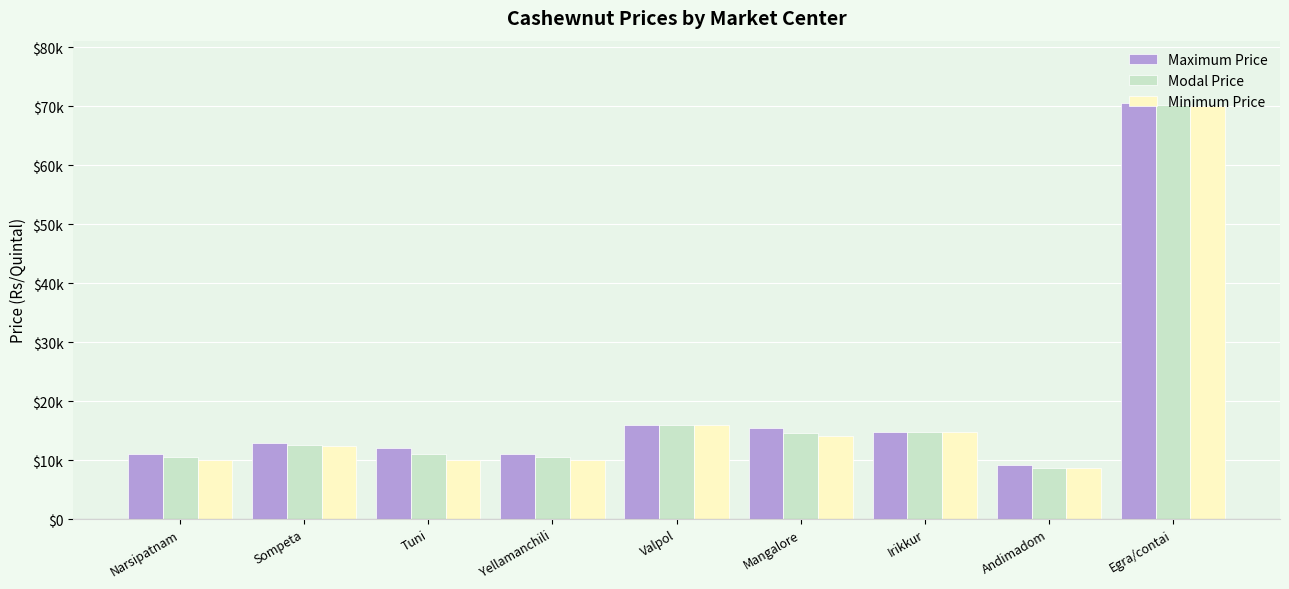

At which category is the sum across all series the highest?

Egra/contai